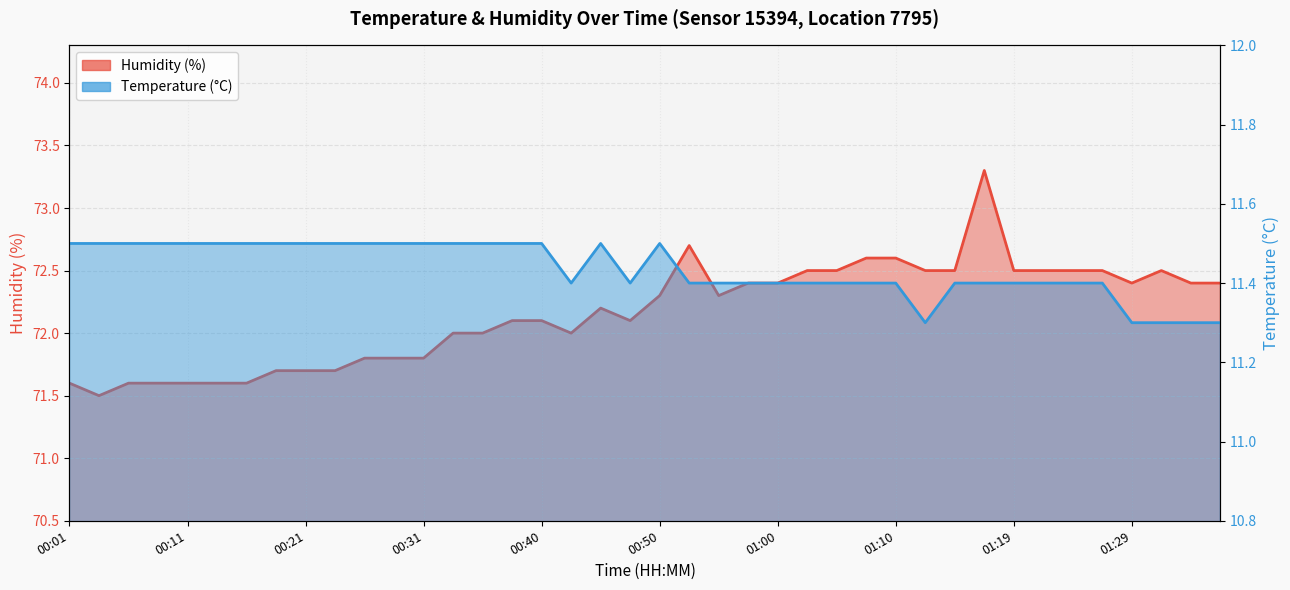

Count the Temperature (°C) values in the range 11 to 12.

40